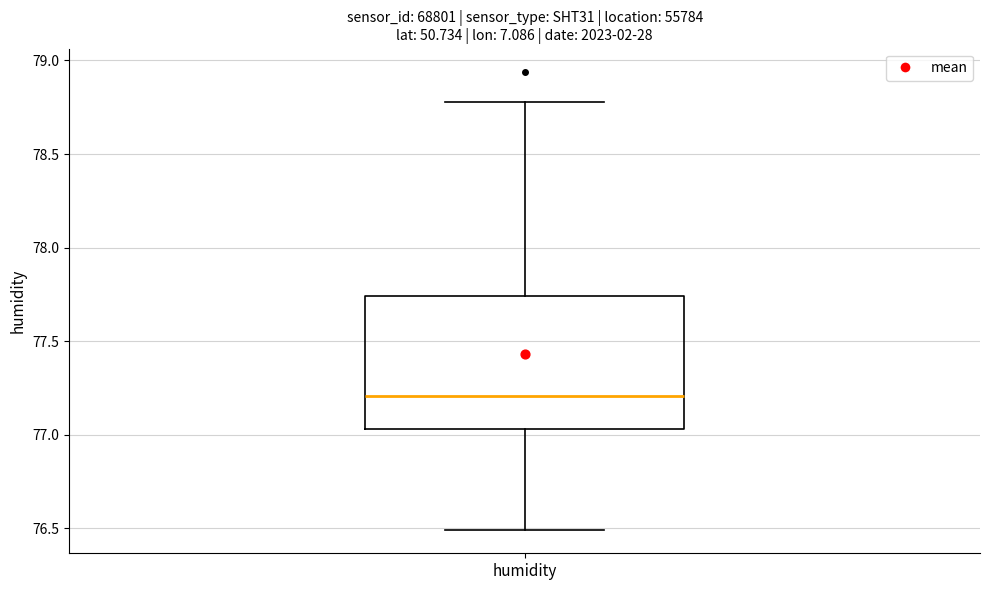

Transcribe this box plot: give where the median line is, the range the box spans, and where the two whiskers end, as read against the y-axis. The values are not printed on the chart, so give them approximately, as read against the axis.

median 77.20, box 77.05 to 77.75, whiskers 76.50 to 78.80